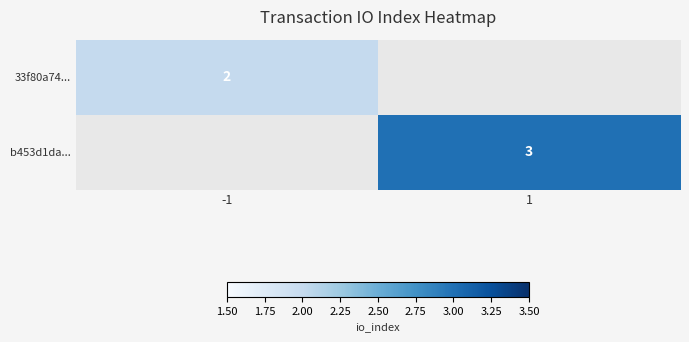

Is it true that 33f80a74... equals 3 at -1?

False